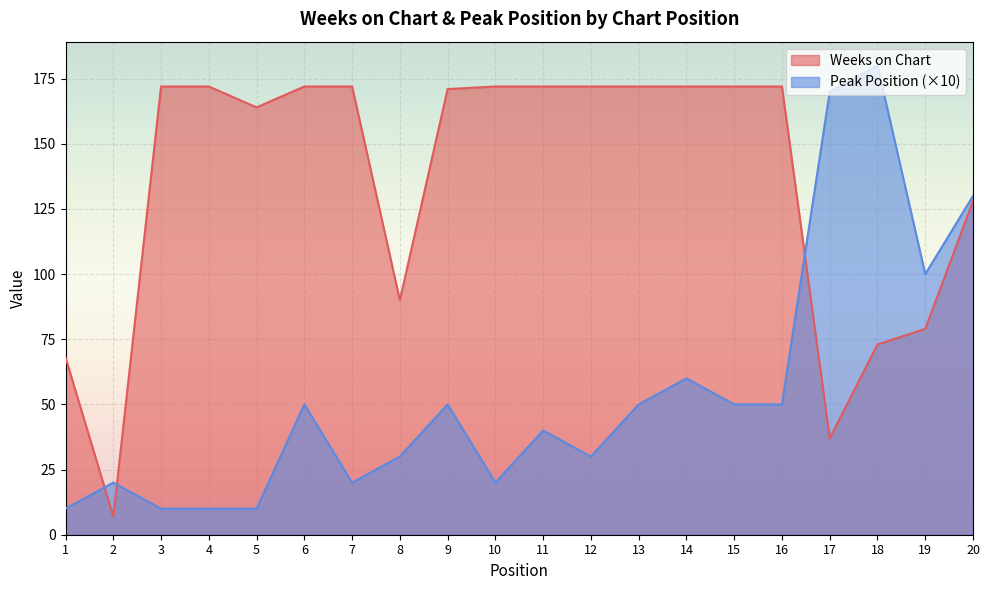

True or false: Peak Position has more than 0 interior local peaks.

True